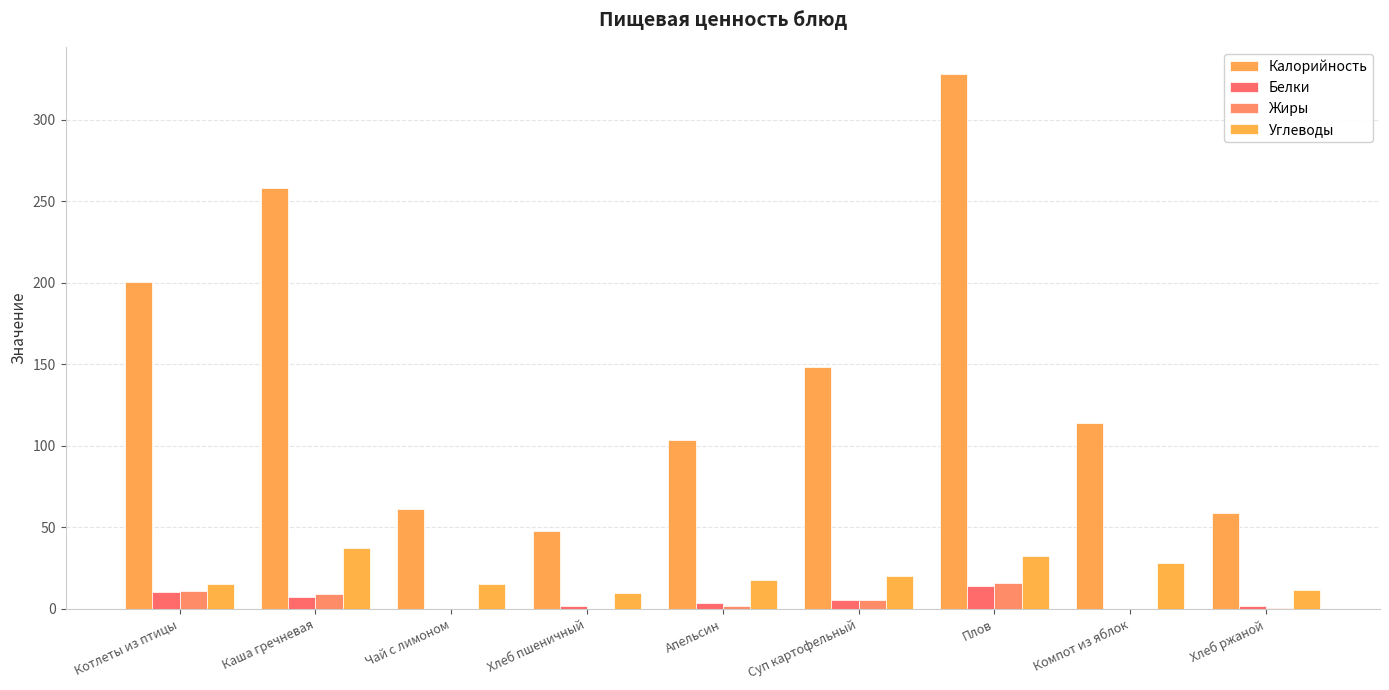

Which series changed the most between Хлеб пшеничный and Апельсин?

Калорийность